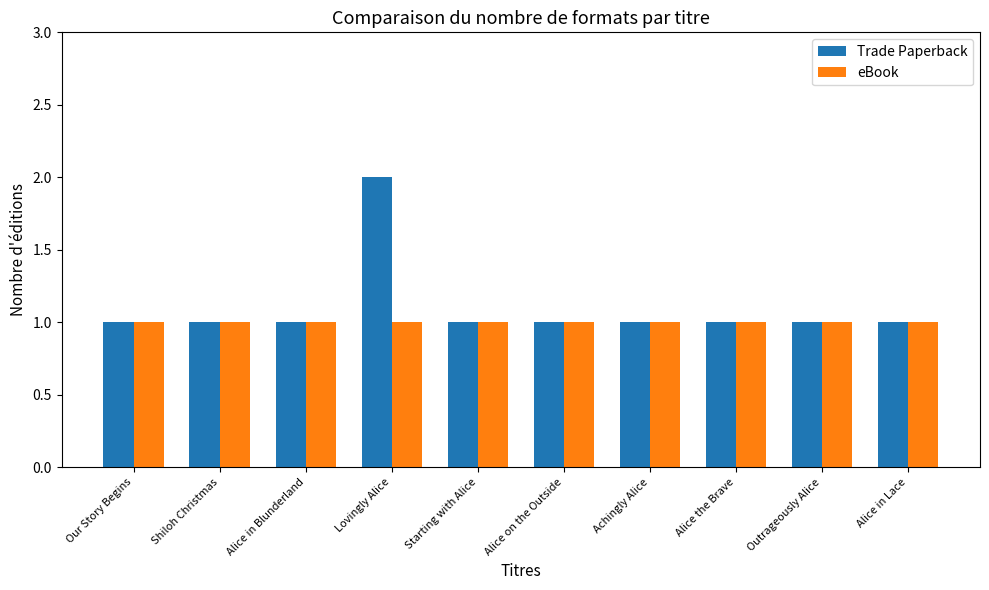

What is the value of the eBook bar at the 5th from the left?

1